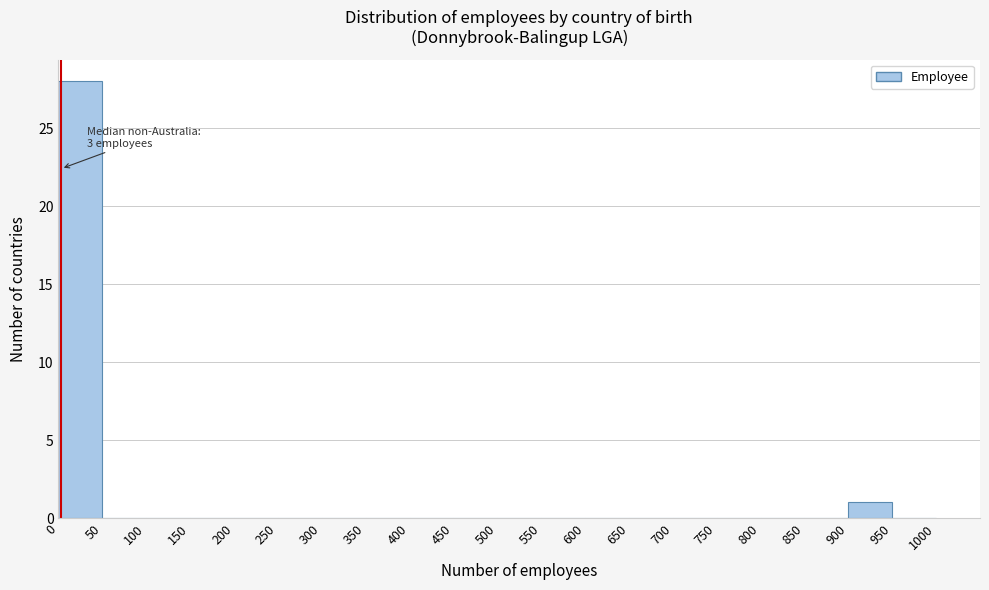

Which range on the x-axis has the tallest bar?

0 to 50